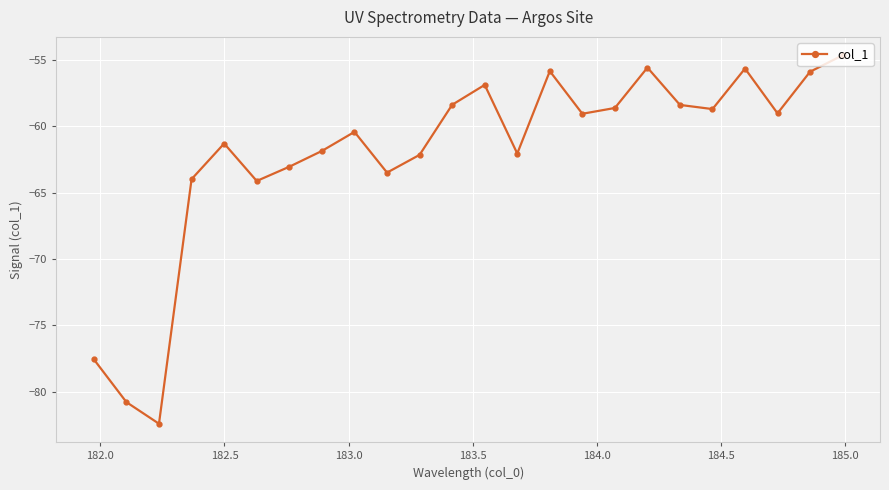

What is the difference between the maximum and minimum values?

27.8